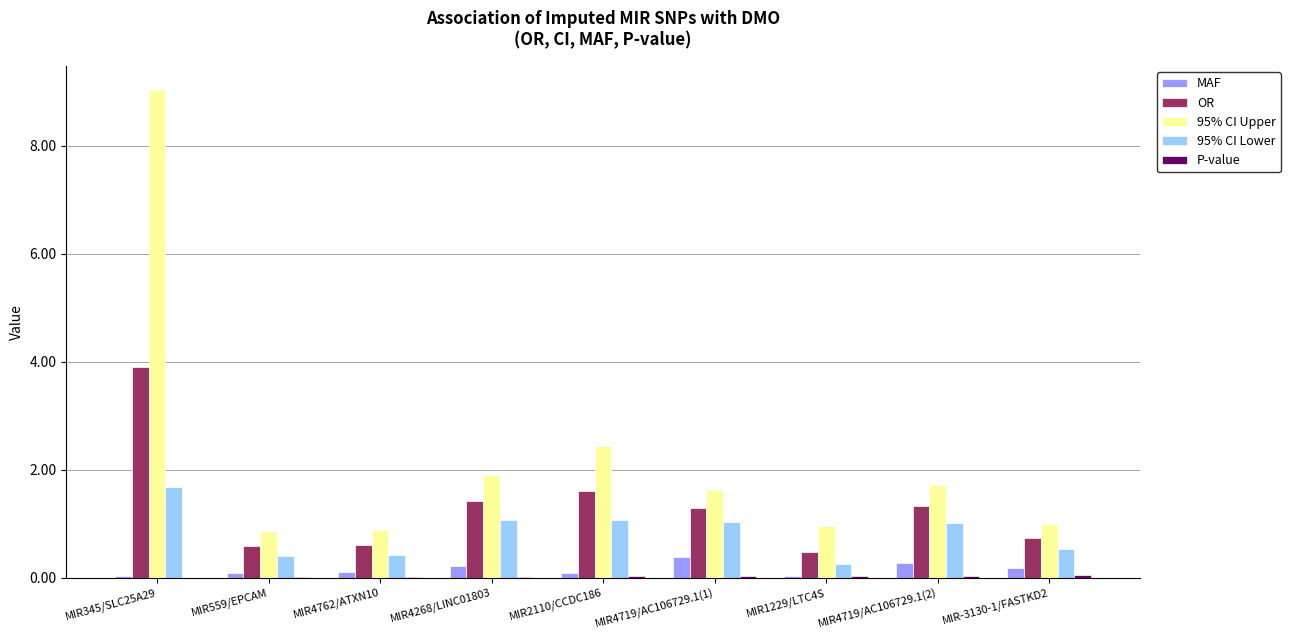

What is the sum of all MAF values?

1.4